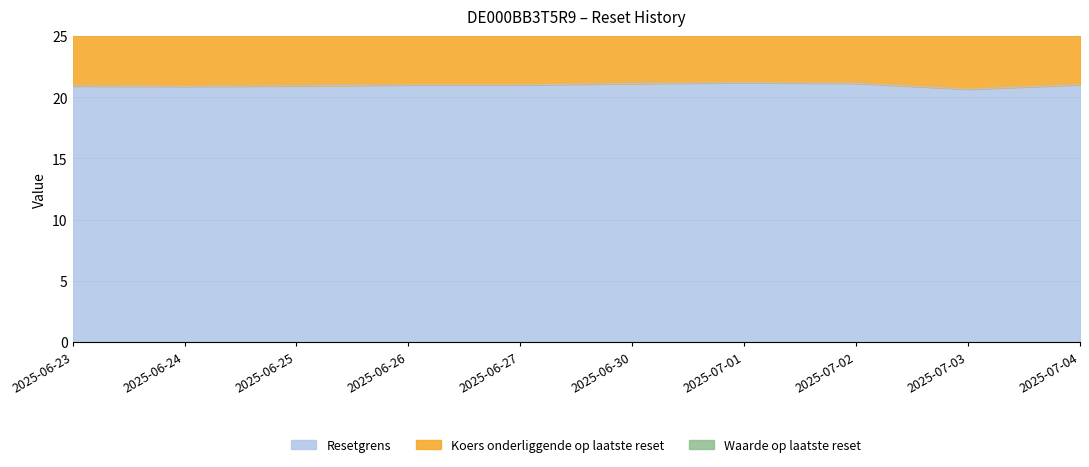

In Waarde op laatste reset, how many points are lower than both neighbors (excluding endpoints)?

1